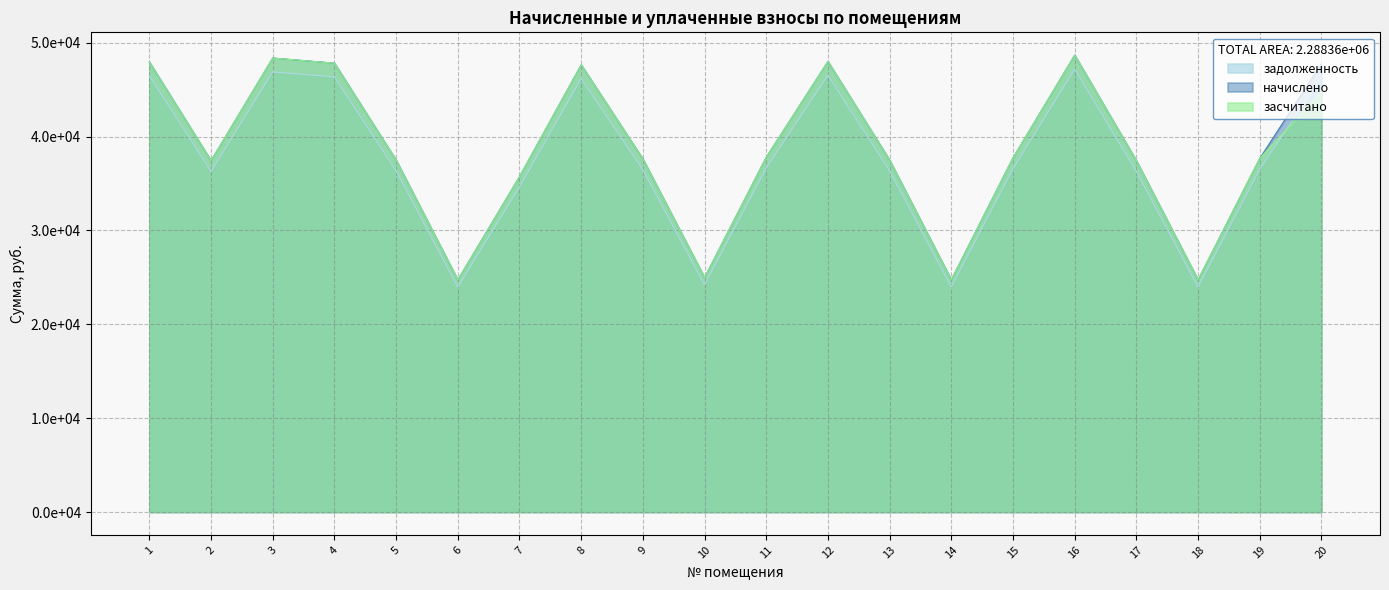

Which category has the lowest value in the задолженность series?

6